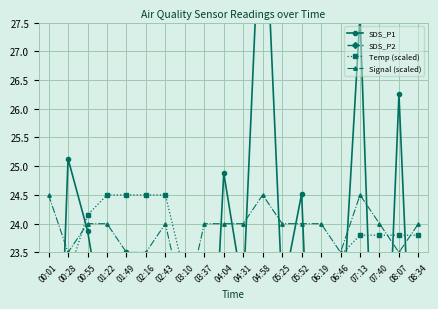

What is the minimum value shown in the chart?

4.0